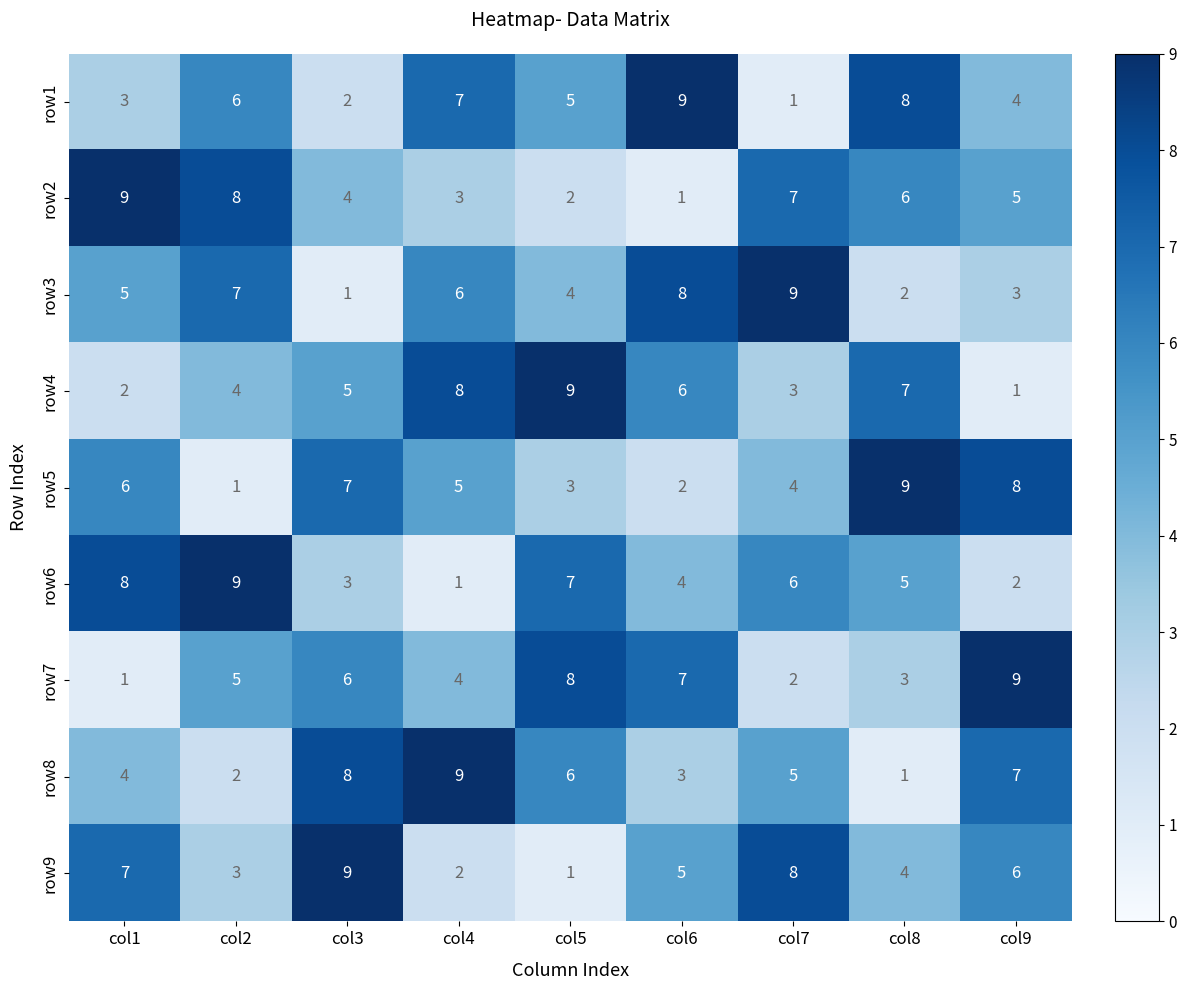

How many series are shown in this chart?

9